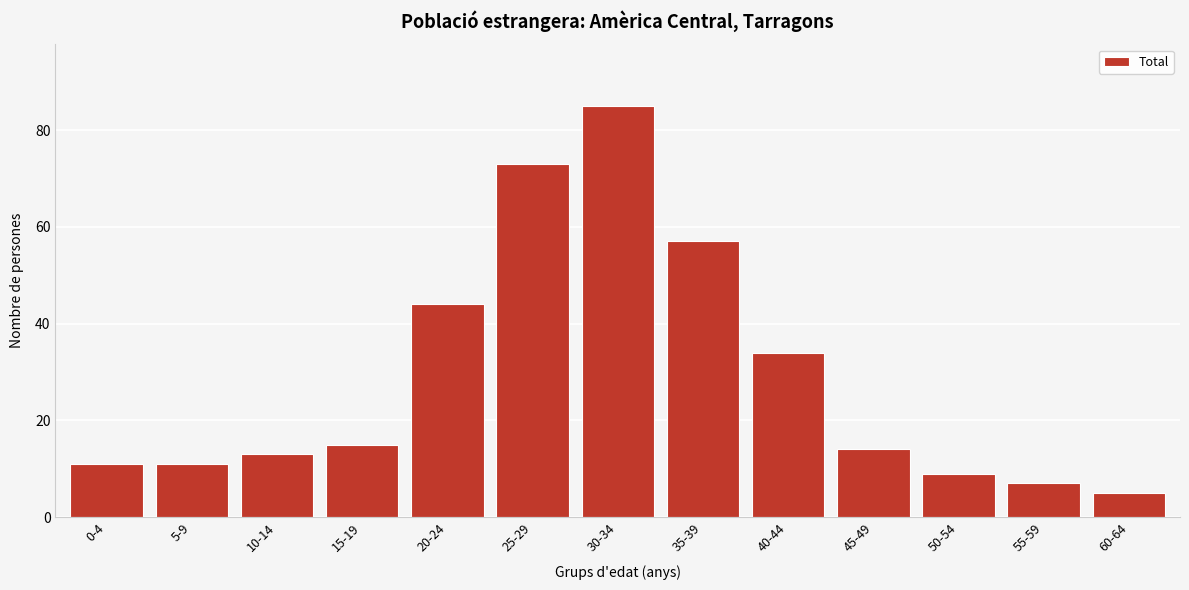

Reading left to right, what are all the values shown in this chart?

0-4=11	5-9=11	10-14=13	15-19=15	20-24=44	25-29=73	30-34=85	35-39=57	40-44=34	45-49=14	50-54=9	55-59=7	60-64=5